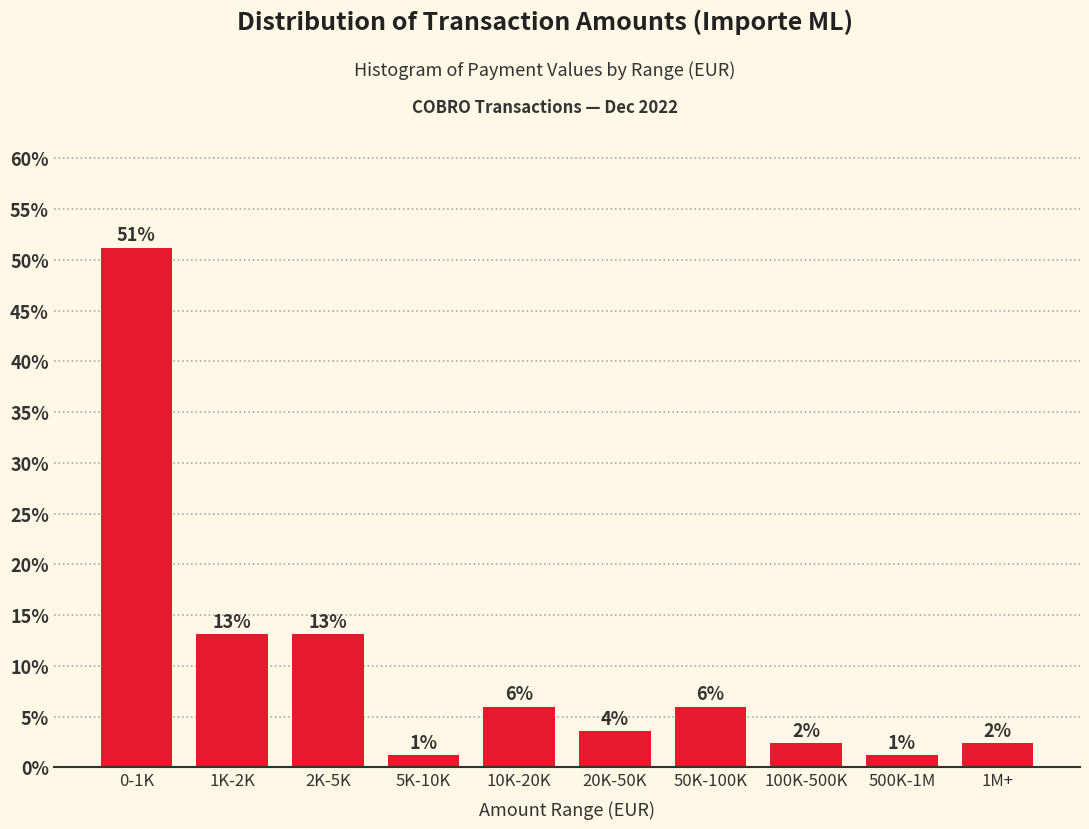

Does the chart contain any negative values?

No